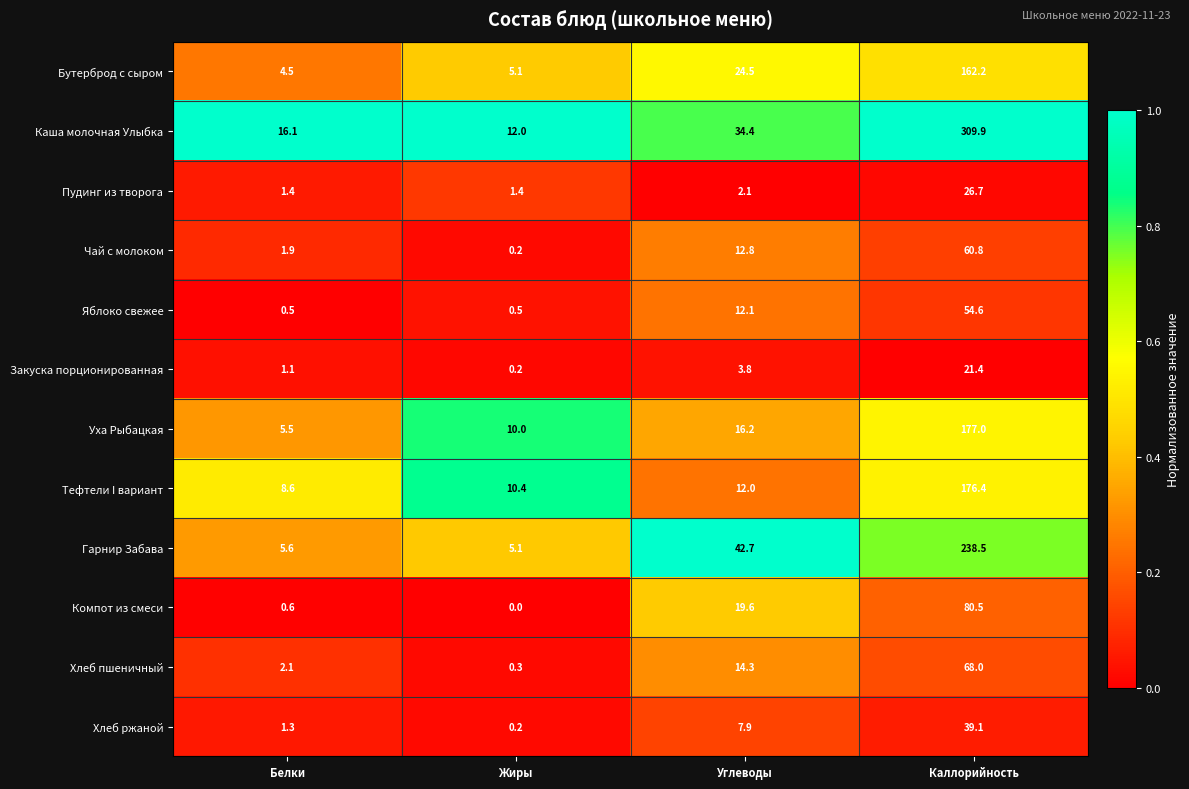

What is the highest value of the Гарнир Забава series?

238.5